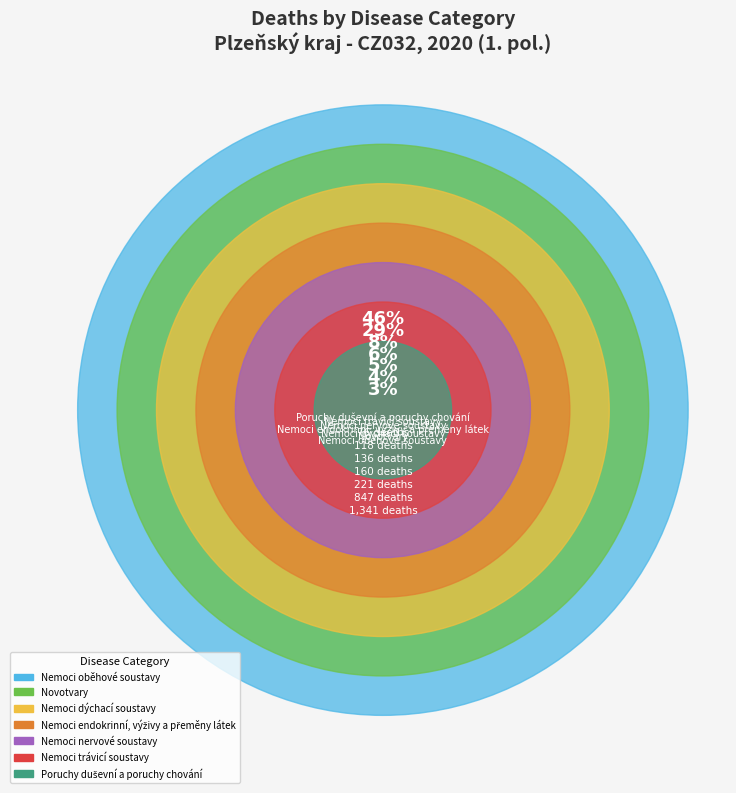

Does Poruchy duševní a poruchy chování represent more than half of the total?

No